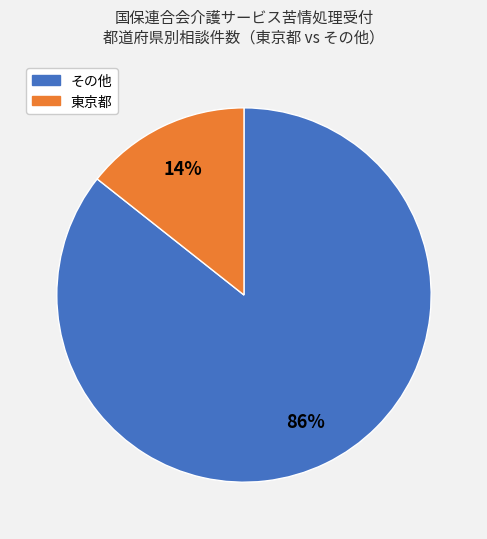

Is there any slice that represents more than half of the pie?

Yes